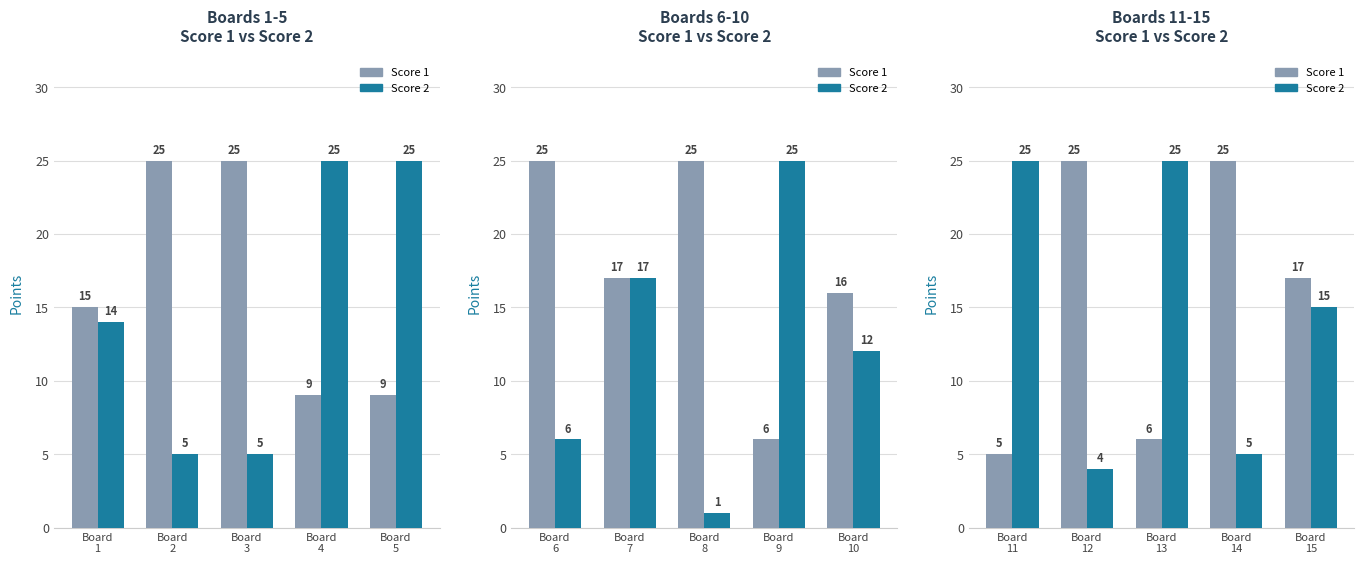

Does the chart contain stacked bars?

No